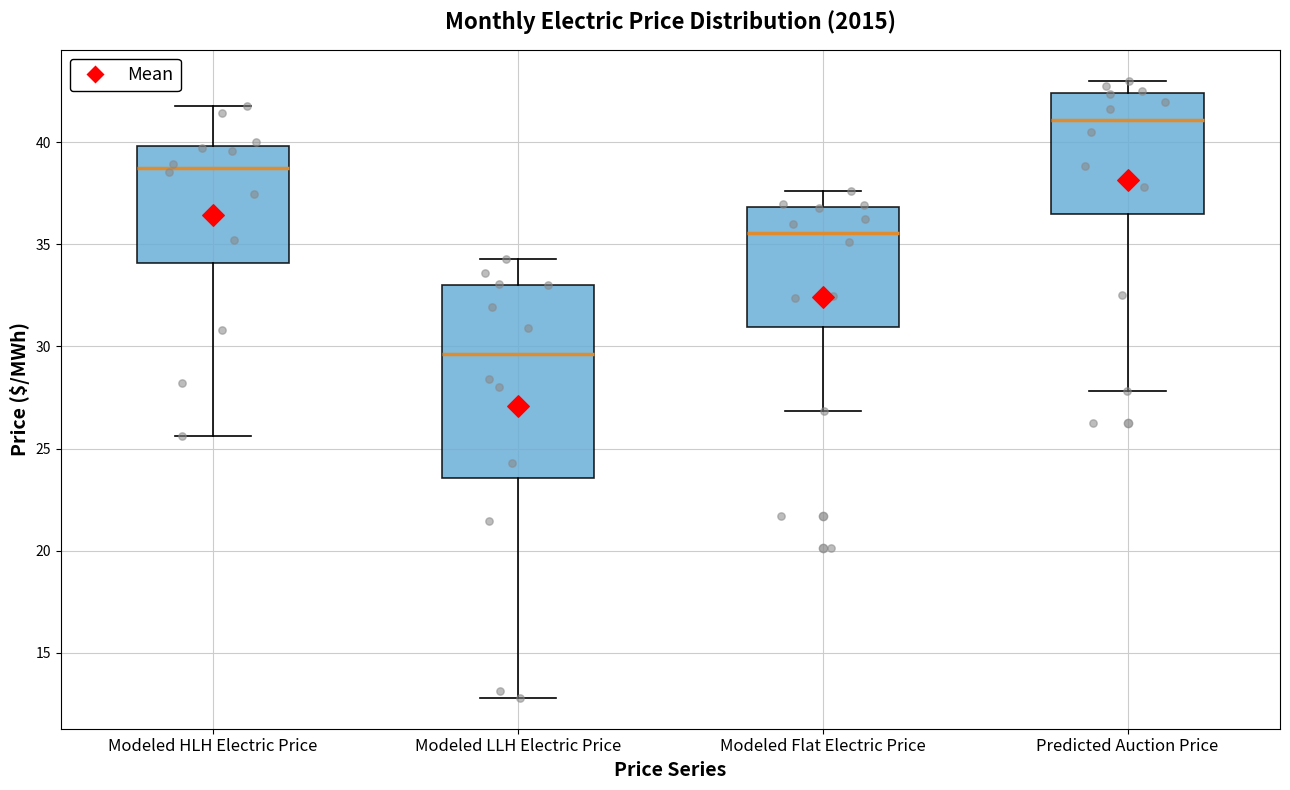

Reading left to right, transcribe this box plot: for each box, give where its median line is, the range the box spans, and where its two whiskers end, as read against the y-axis. The values are not printed on the chart, so give them approximately, as read against the axis.

Modeled HLH Electric Price: median 38.5, box 34.0 to 40.0, whiskers 25.5 to 42.0
Modeled LLH Electric Price: median 29.5, box 23.5 to 33.0, whiskers 13.0 to 34.5
Modeled Flat Electric Price: median 35.5, box 31.0 to 37.0, whiskers 27.0 to 37.5
Predicted Auction Price: median 41.0, box 36.5 to 42.5, whiskers 28.0 to 43.0